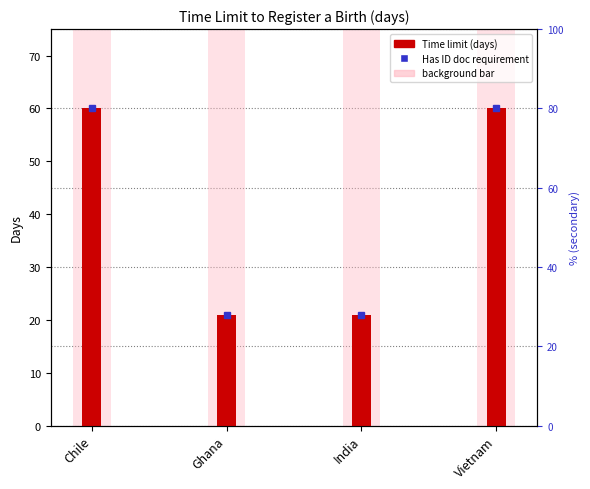

List the labels in order of value, smallest first.

Ghana, India, Chile, Vietnam